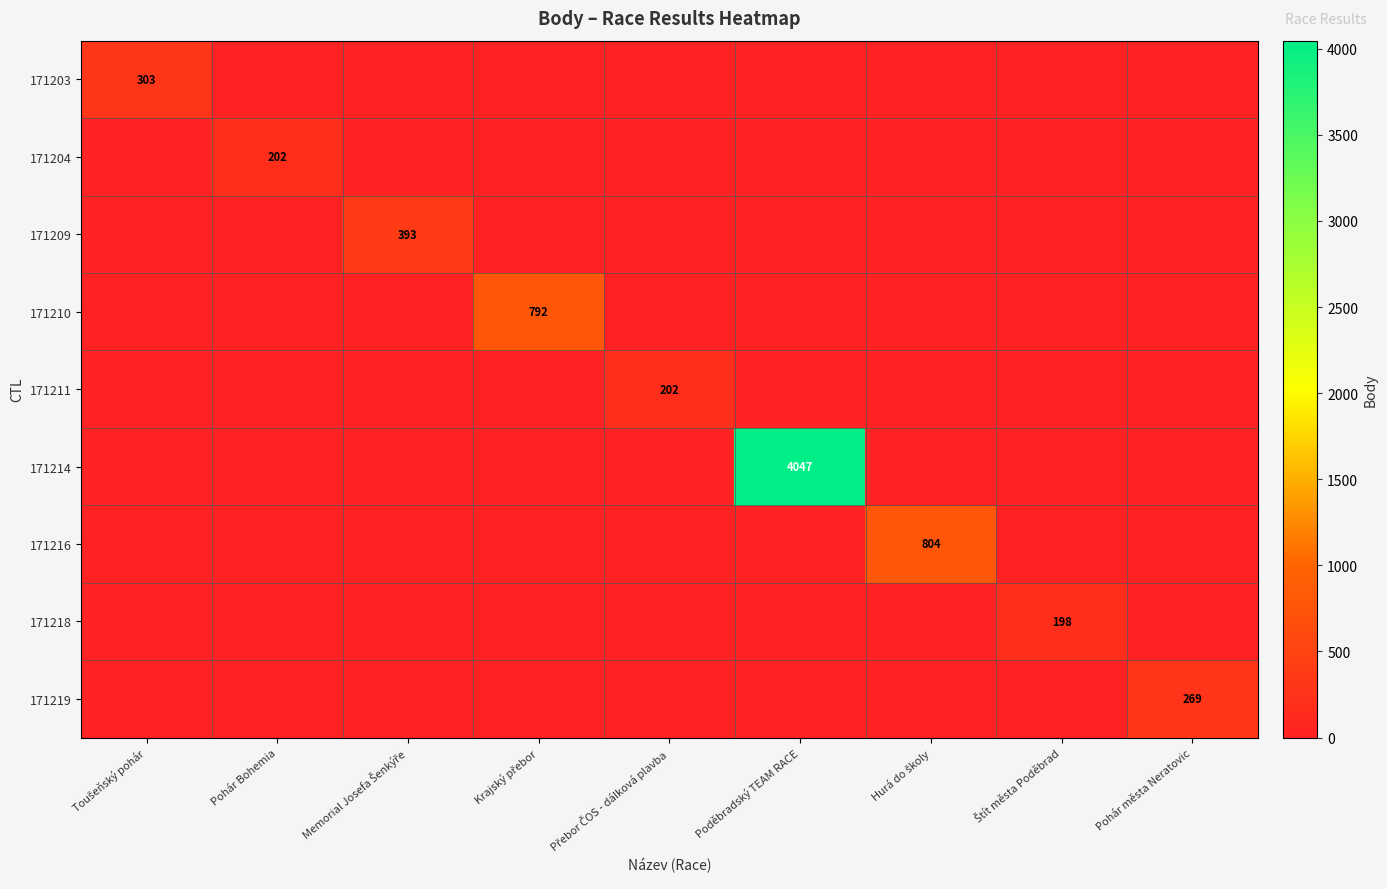

At which label is 171203 closest to 151?

Pohár Bohemia